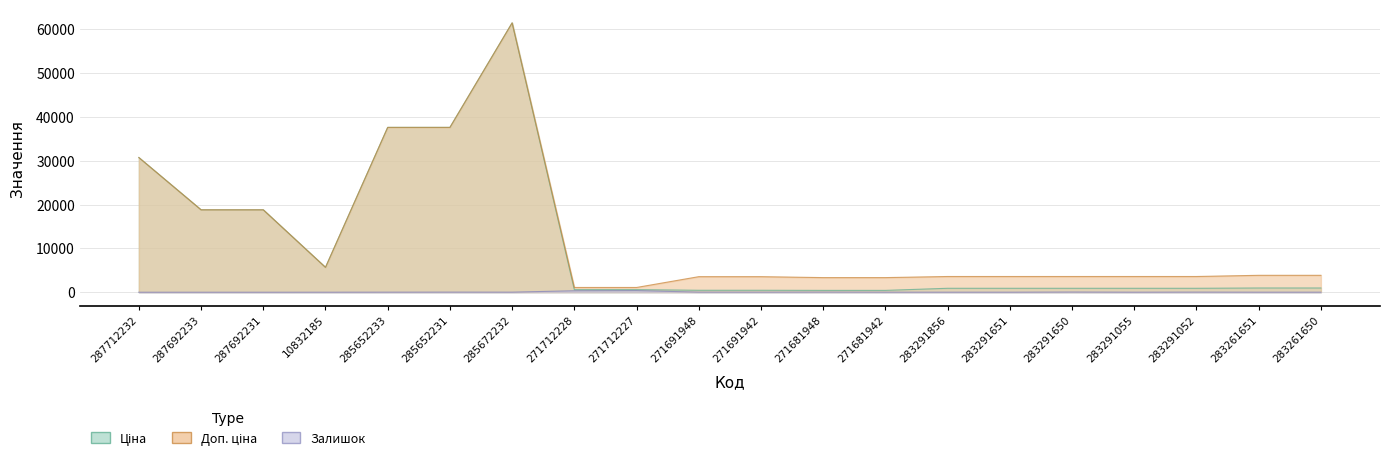

True or false: Залишок and Ціна cross at least once.

False